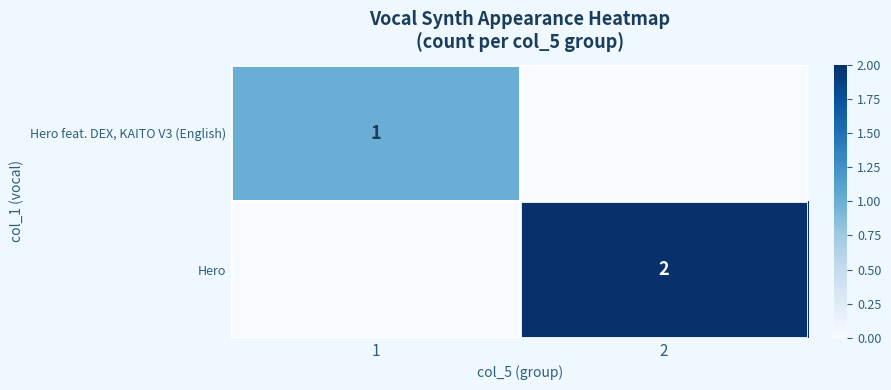

Is the value of Hero at 2 greater than the value of Hero feat. DEX, KAITO V3 (English) at 1?

Yes